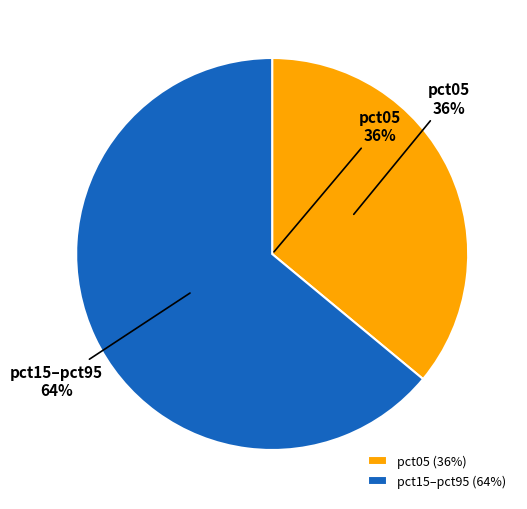

Between pct85 and pct35, which is larger?

pct35